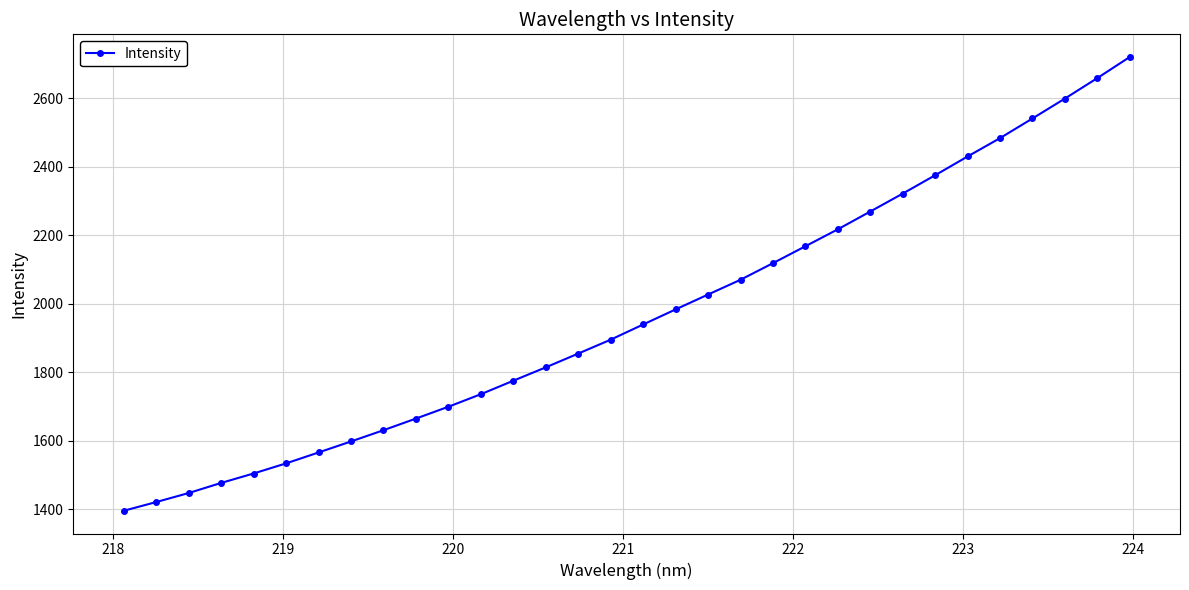

How many data points does each series have?

32